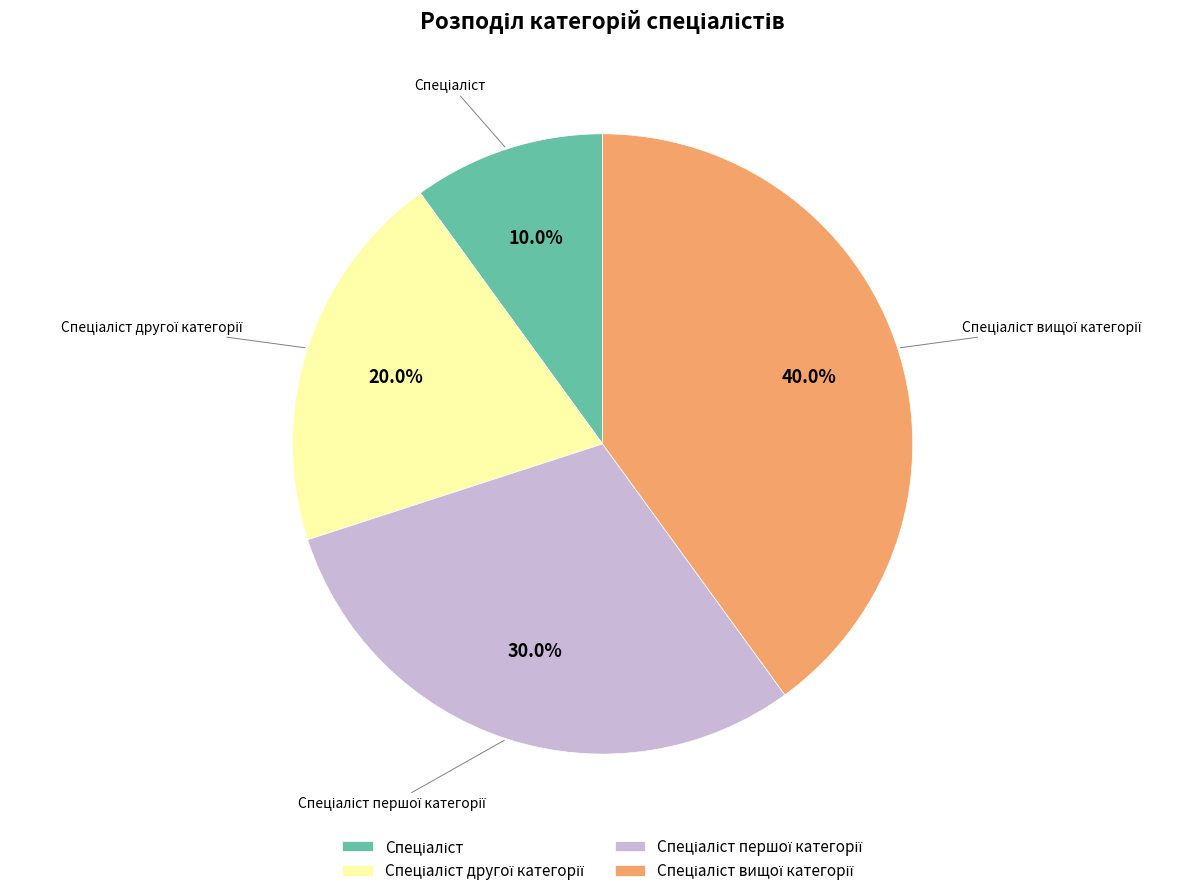

Is there any slice that represents more than half of the pie?

No